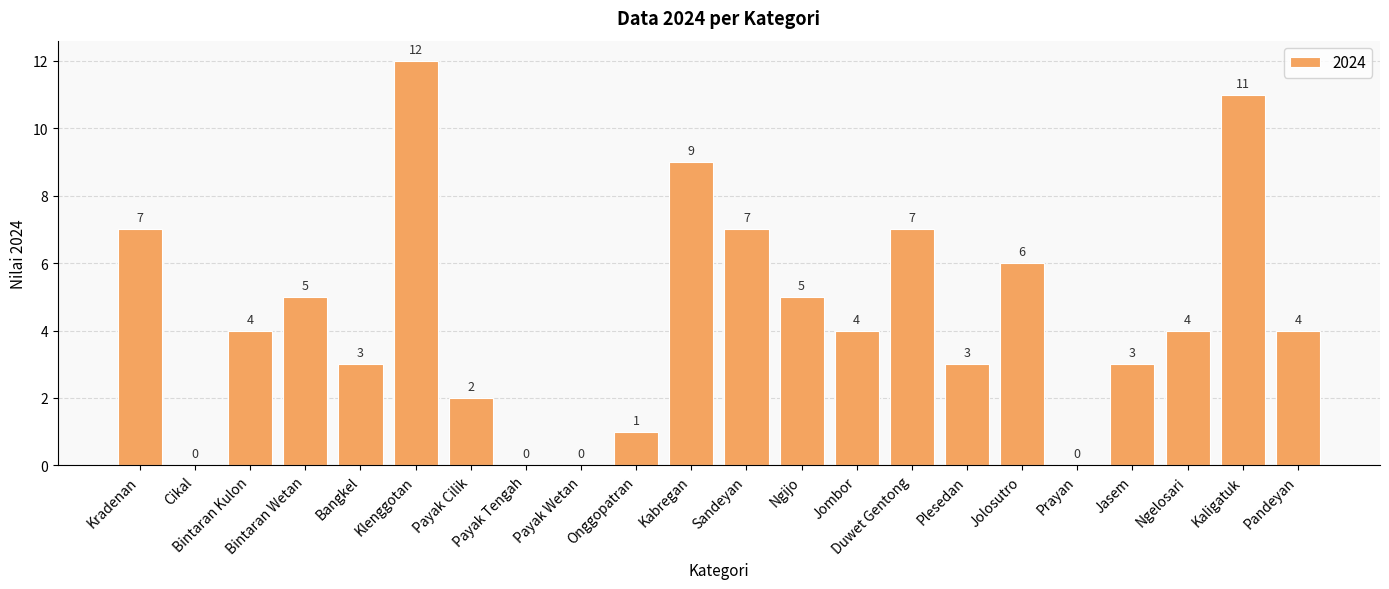

How many values are above zero?

18